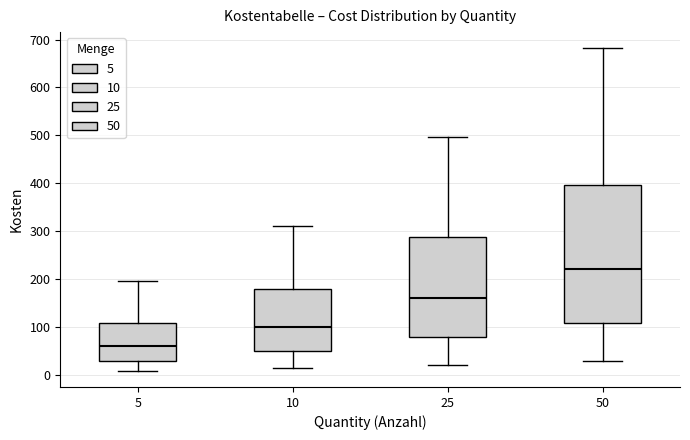

Which box is the tallest, from its lower edge to its upper edge?

50